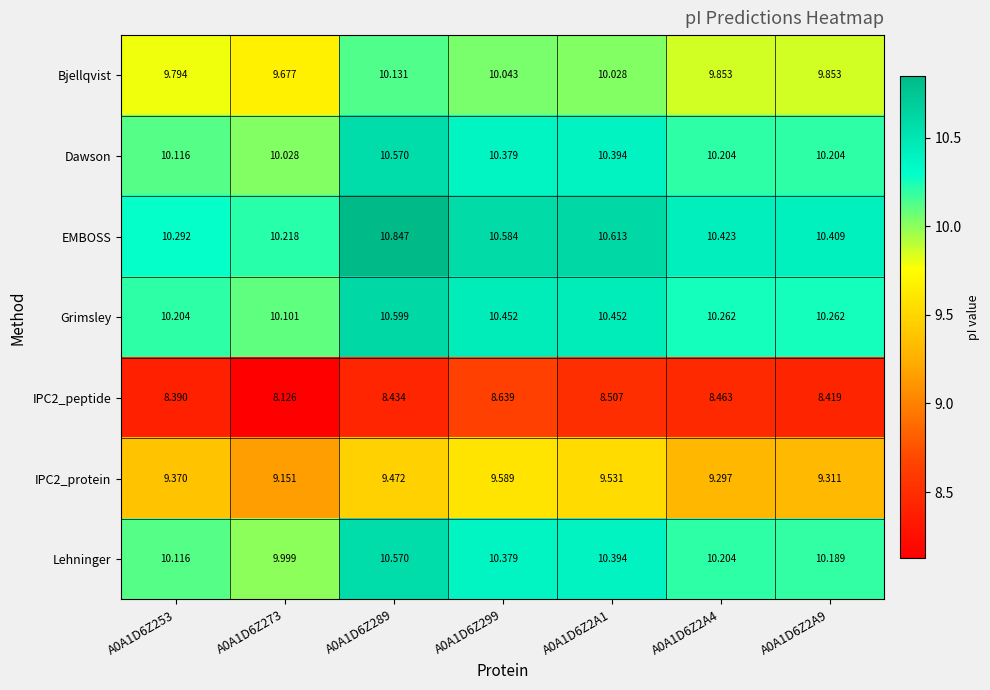

At which category is the sum across all series the highest?

A0A1D6Z289